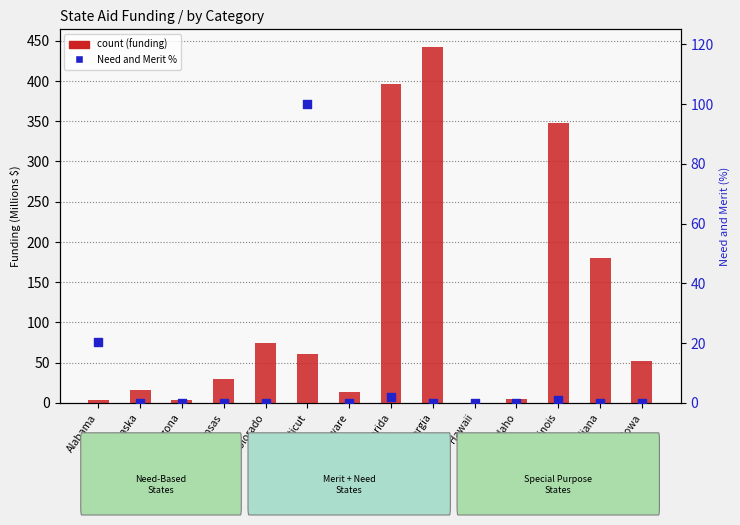

What is the total value across all series at Arkansas?

30.3